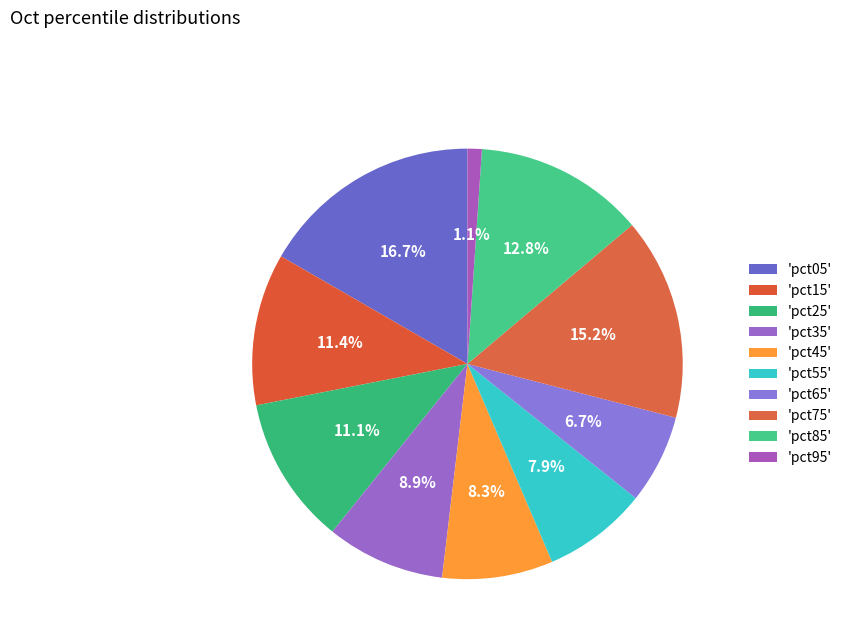

How many slices are in this pie chart?

10